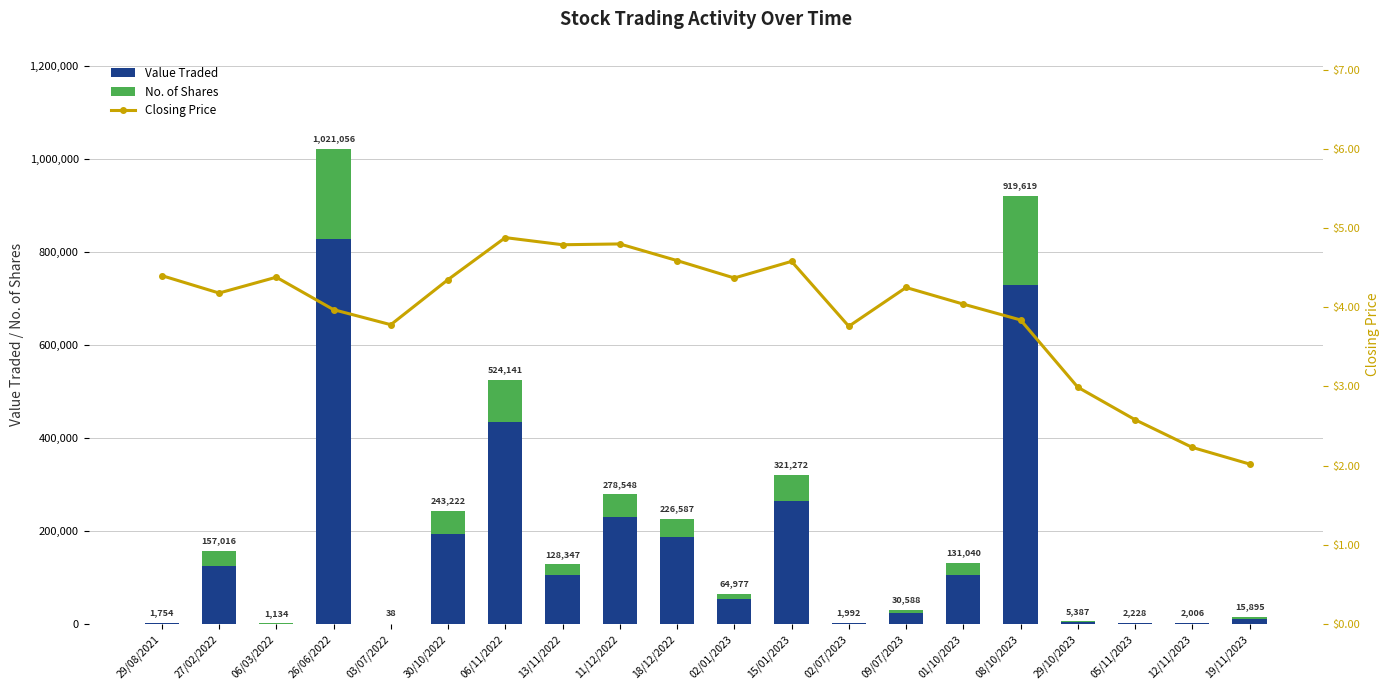

The Closing Price series shows 5.3 at 03/07/2022. True or false?

False